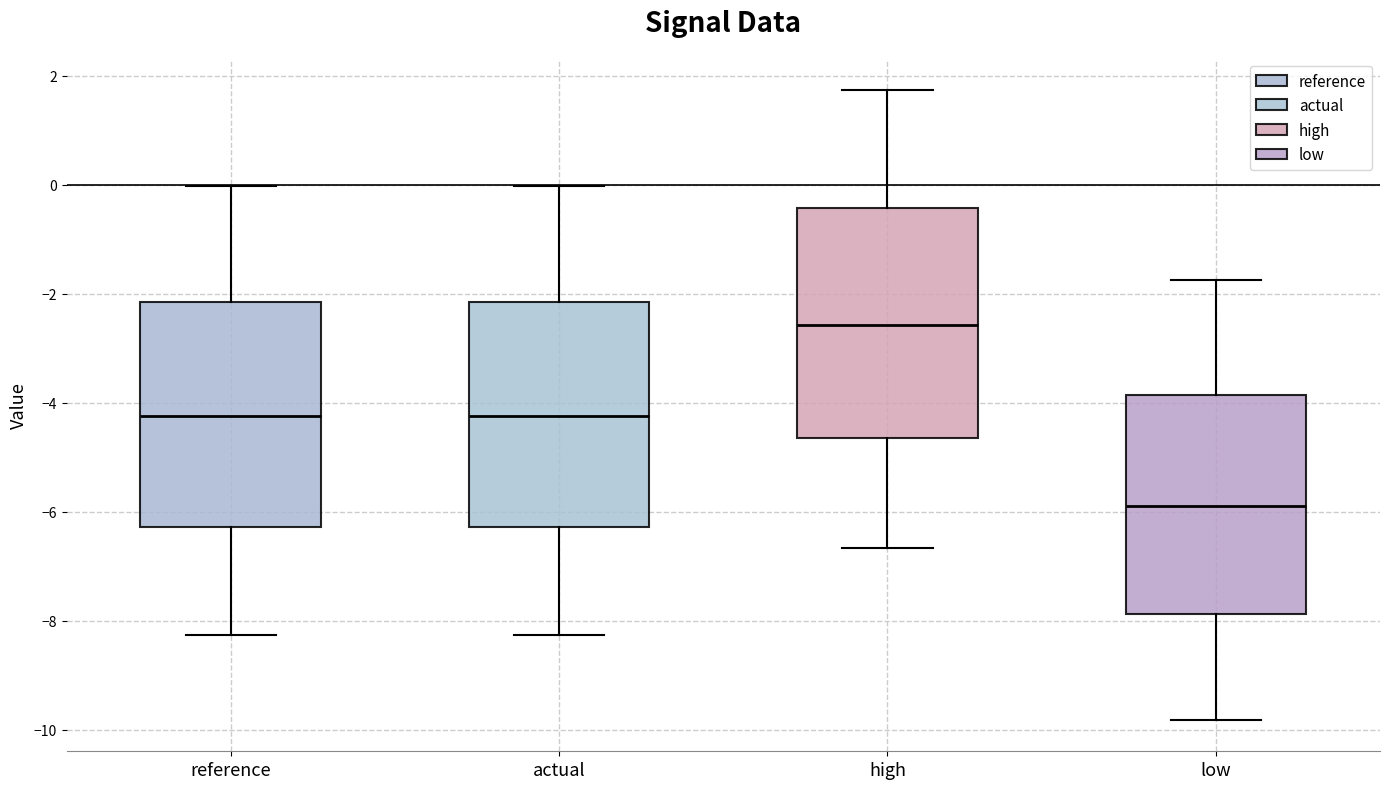

Reading left to right, read every box against the y-axis: the position of its median line, the range the box covers, and the ends of its whiskers. The values are not printed on the chart, so give them approximately, as read against the axis.

reference: median -4.2, box -6.2 to -2.2, whiskers -8.2 to 0.0
actual: median -4.2, box -6.2 to -2.2, whiskers -8.2 to 0.0
high: median -2.6, box -4.6 to -0.4, whiskers -6.6 to 1.8
low: median -5.8, box -7.8 to -3.8, whiskers -9.8 to -1.8